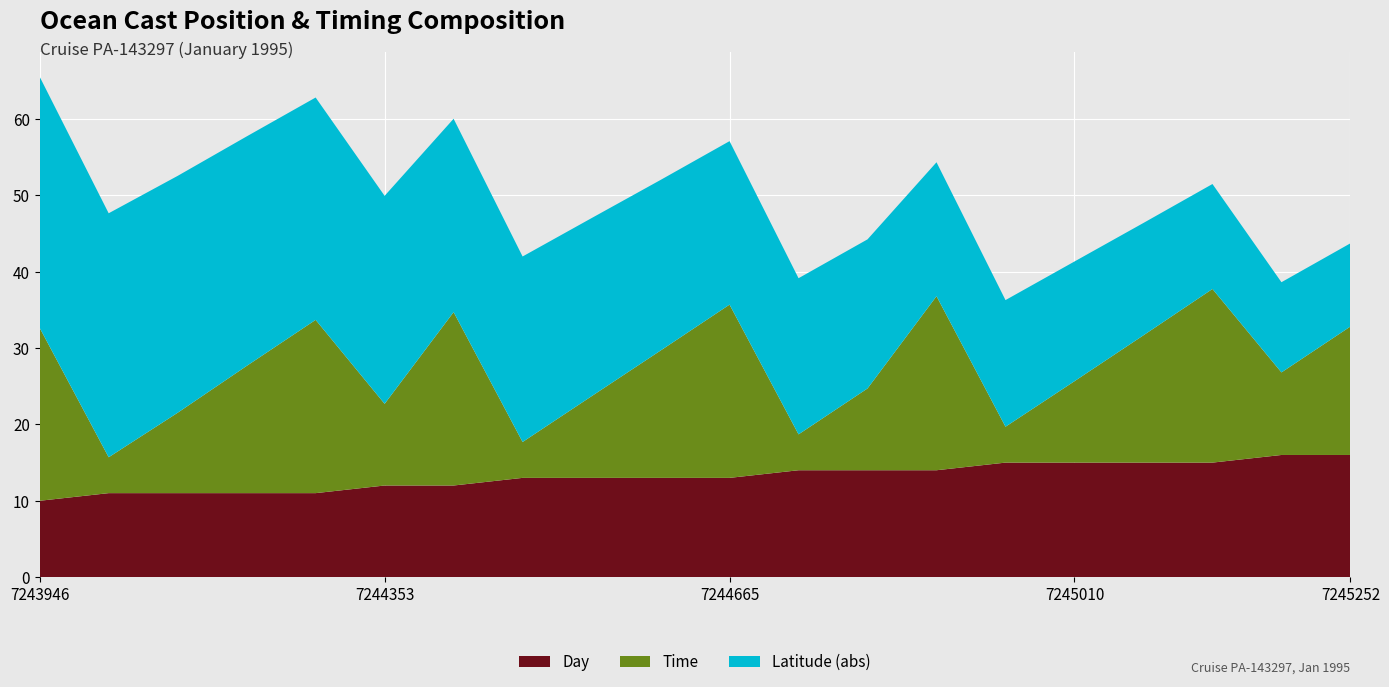

What is the lowest value of the Day series?

10.0